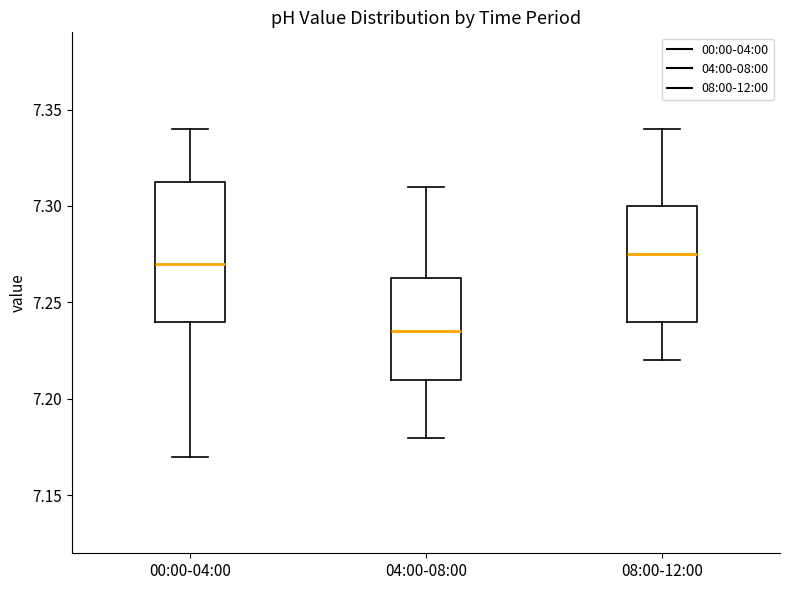

Which box is the tallest, from its lower edge to its upper edge?

00:00-04:00